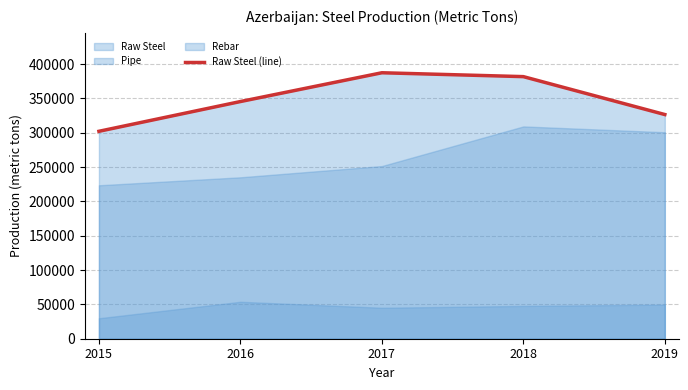

What is the difference between the values at 2019 and 2016?

18922